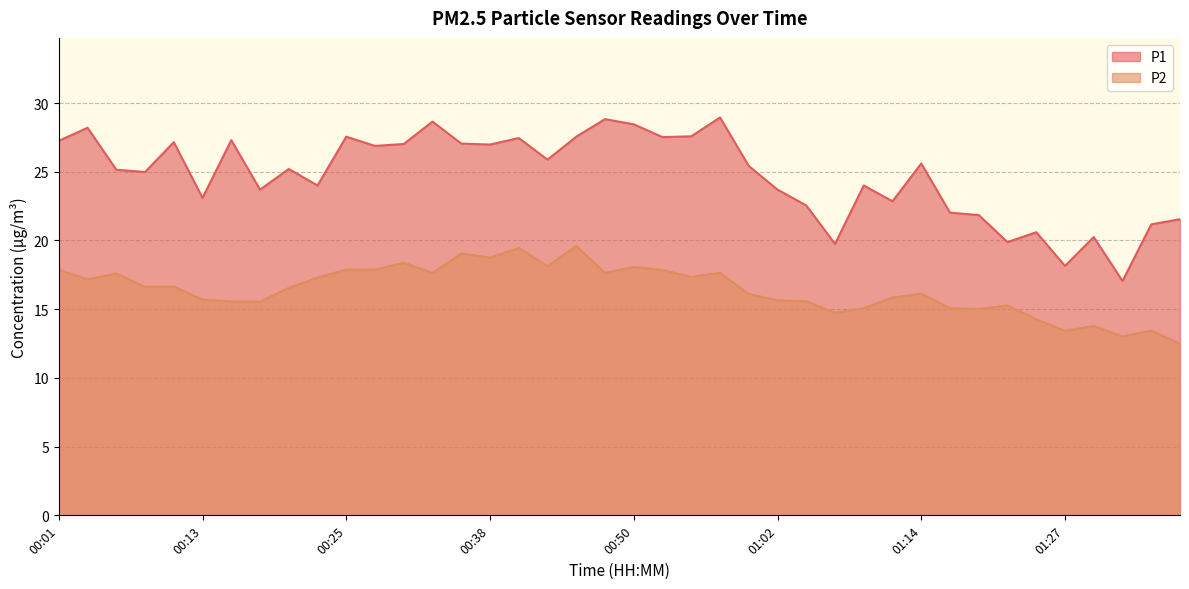

True or false: P1 and P2 cross at least once.

False